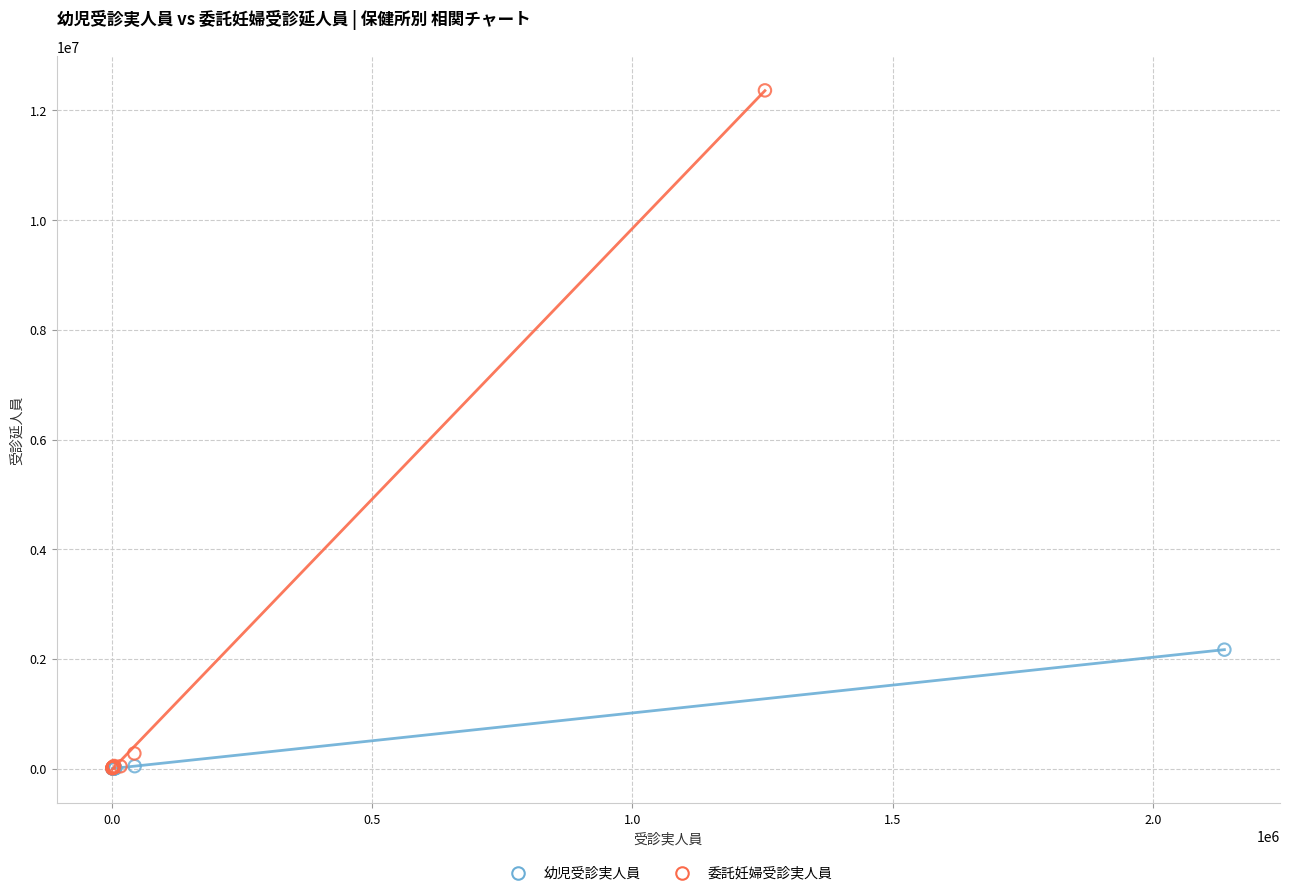

Which series reaches the maximum Y coordinate?

委託妊婦受診実人員